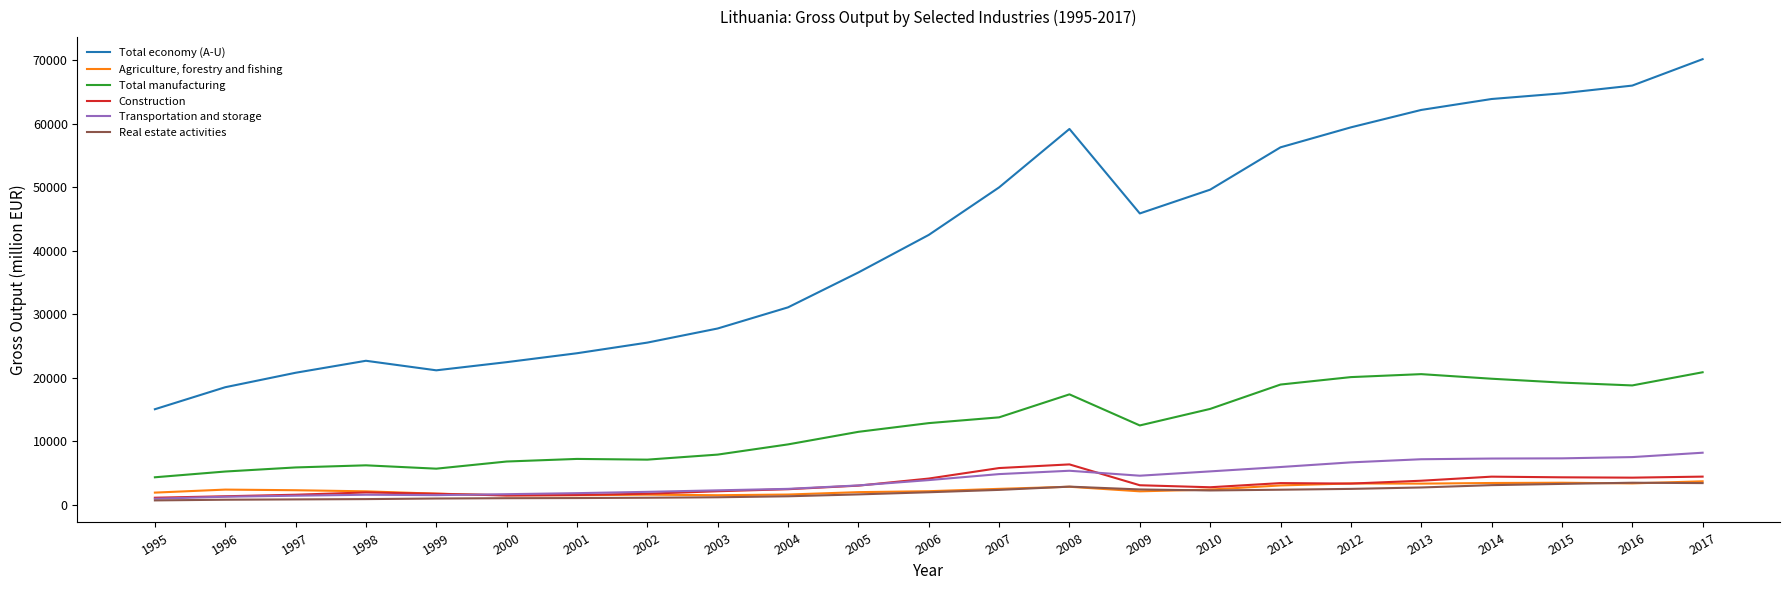

At which category is the sum across all series the highest?

2017